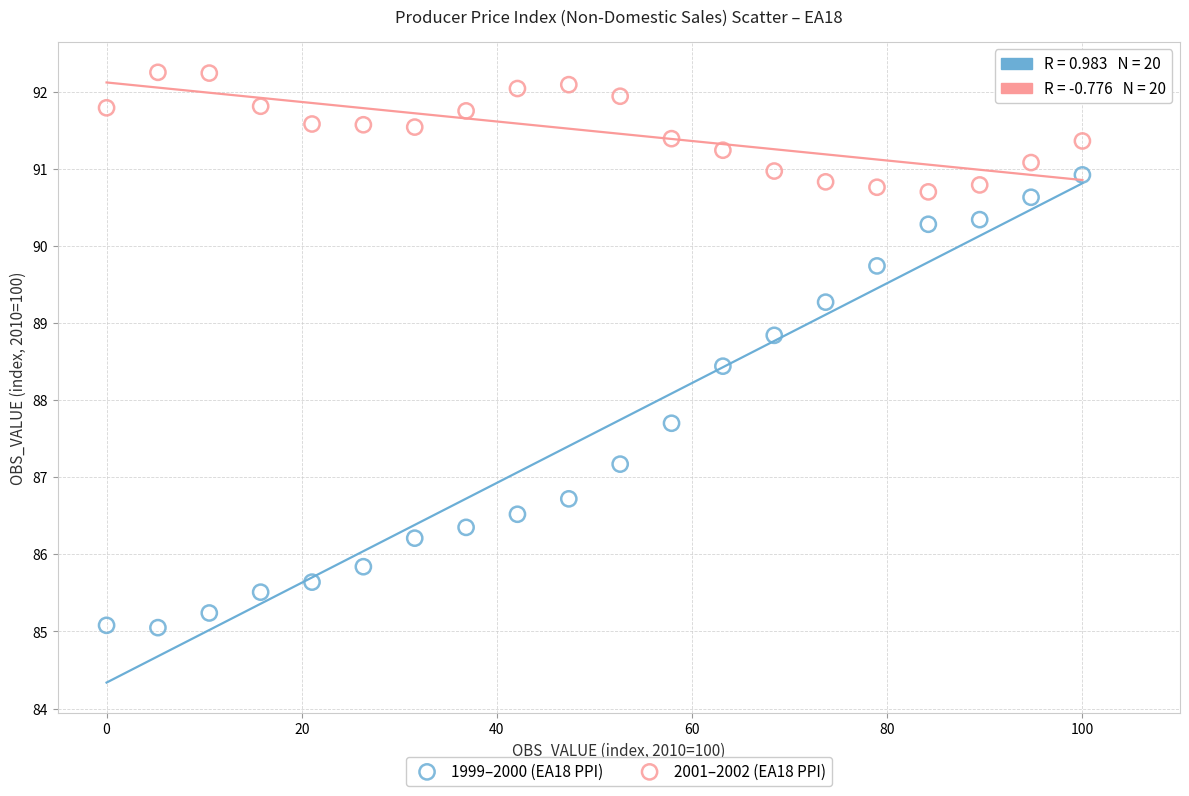

Across all series, what Y value is closest to 88?

87.7